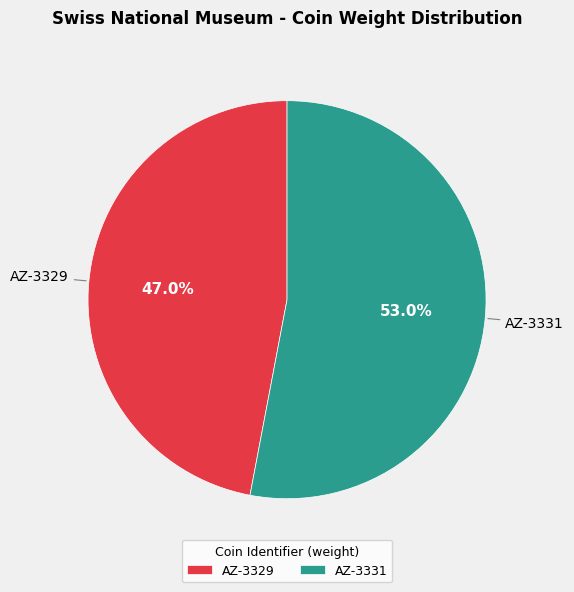

Is AZ-3329 the majority of the pie?

No